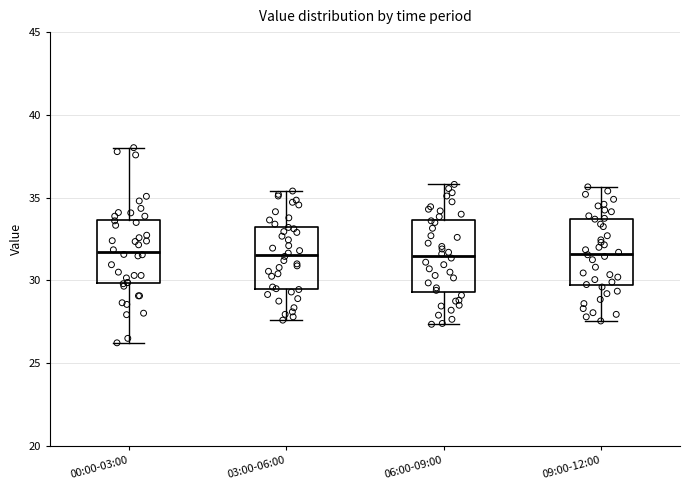

Reading left to right, transcribe this box plot: for each box, give where its median line is, the range the box spans, and where its two whiskers end, as read against the y-axis. The values are not printed on the chart, so give them approximately, as read against the axis.

00:00-03:00: median 31.5, box 30.0 to 33.5, whiskers 26.0 to 38.0
03:00-06:00: median 31.5, box 29.5 to 33.5, whiskers 27.5 to 35.5
06:00-09:00: median 31.5, box 29.5 to 33.5, whiskers 27.5 to 36.0
09:00-12:00: median 31.5, box 29.5 to 33.5, whiskers 27.5 to 35.5